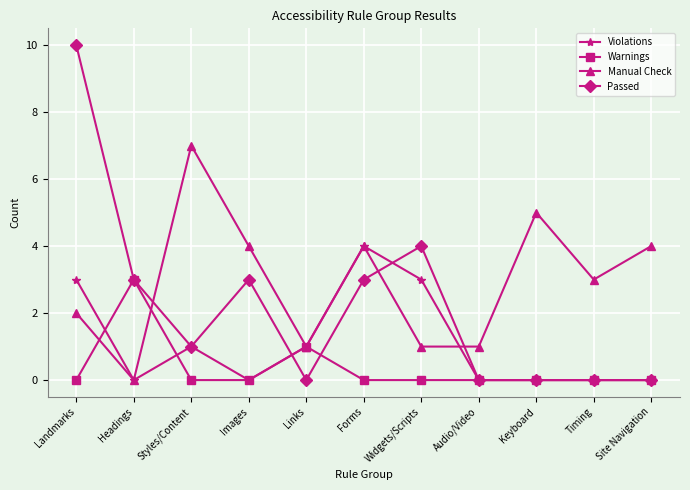

Rank the series by their maximum value, from lowest to highest.

Warnings, Violations, Manual Check, Passed